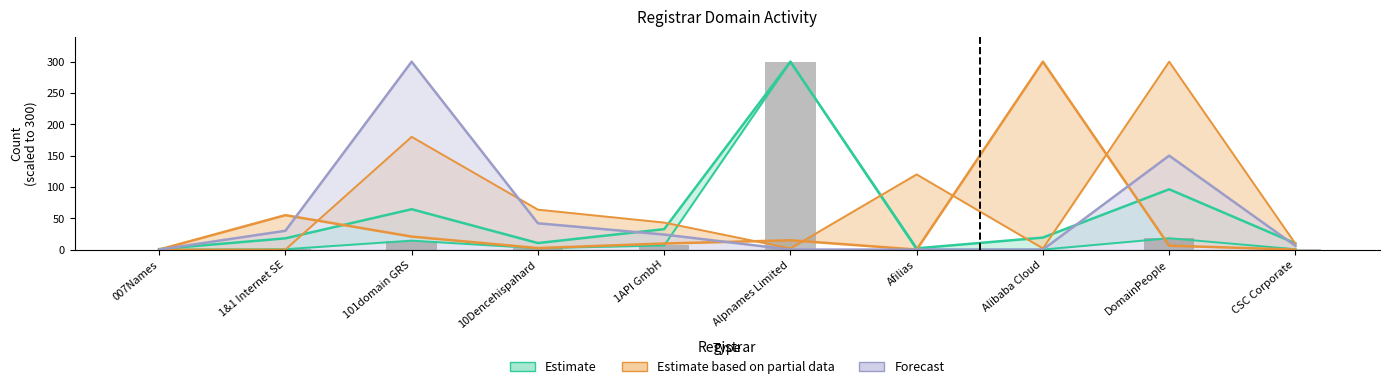

Reading left to right, extract all data points from this chart.

Estimate: 0.8	17.9	64.4	10.4	32.6	300.0	2.0	19.1	96.3	9.9
Estimate based on partial data: 0.0	55.0	20.7	2.4	9.7	14.9	0.0	300.0	6.2	0.0
Forecast: 0.0	30.0	300.0	42.0	24.0	0.0	0.0	0.0	150.0	6.0